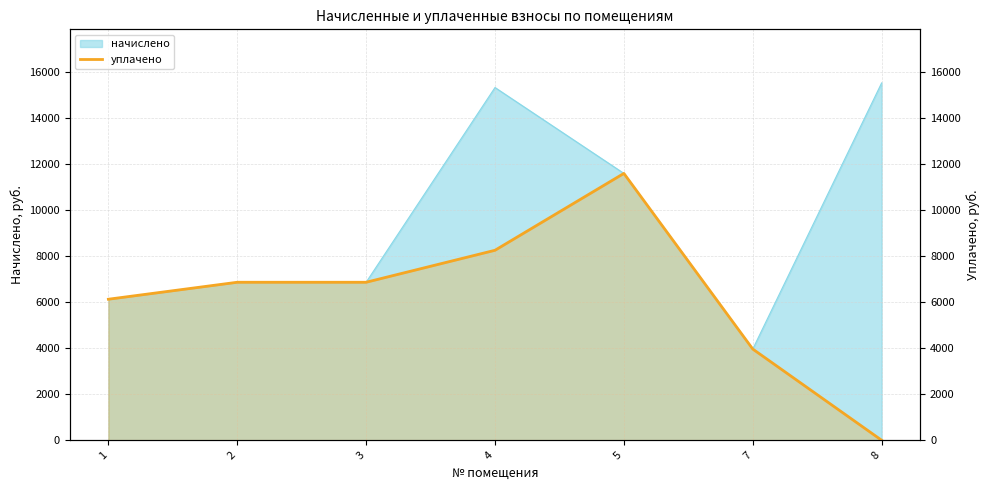

What is the difference between the maximum and minimum values?

11596.8